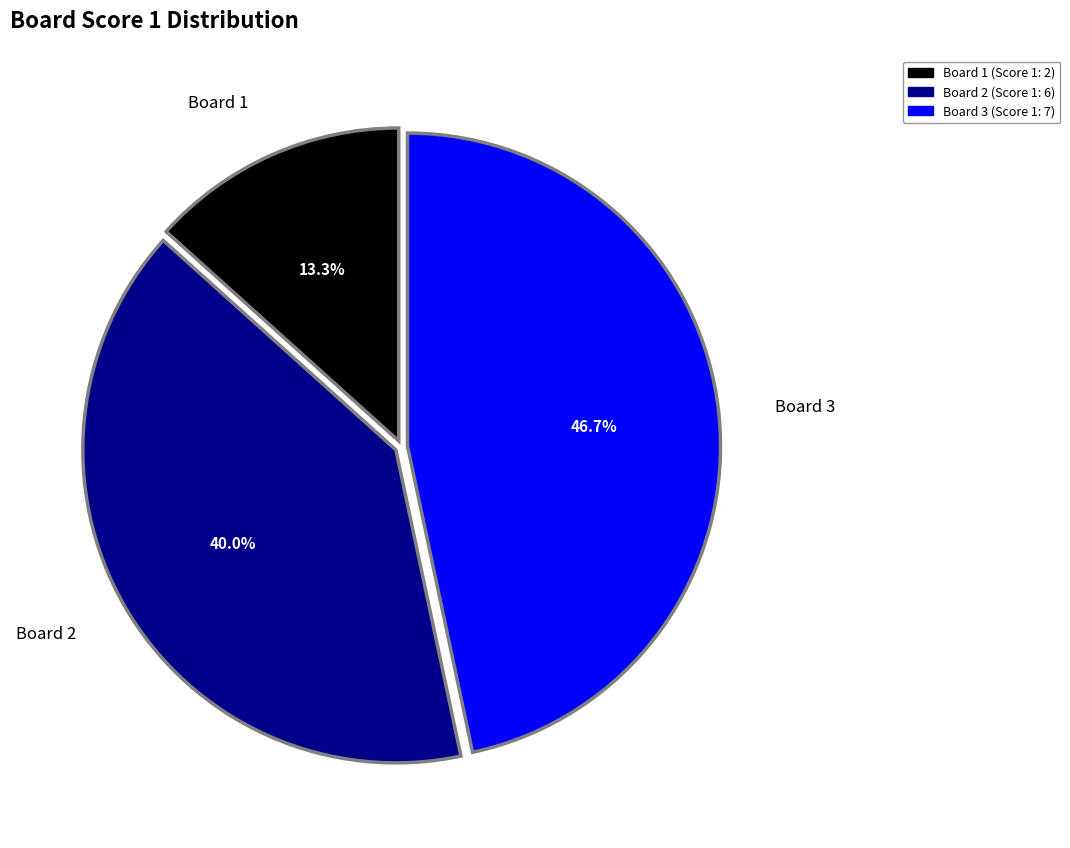

Is there a majority slice in this chart?

No